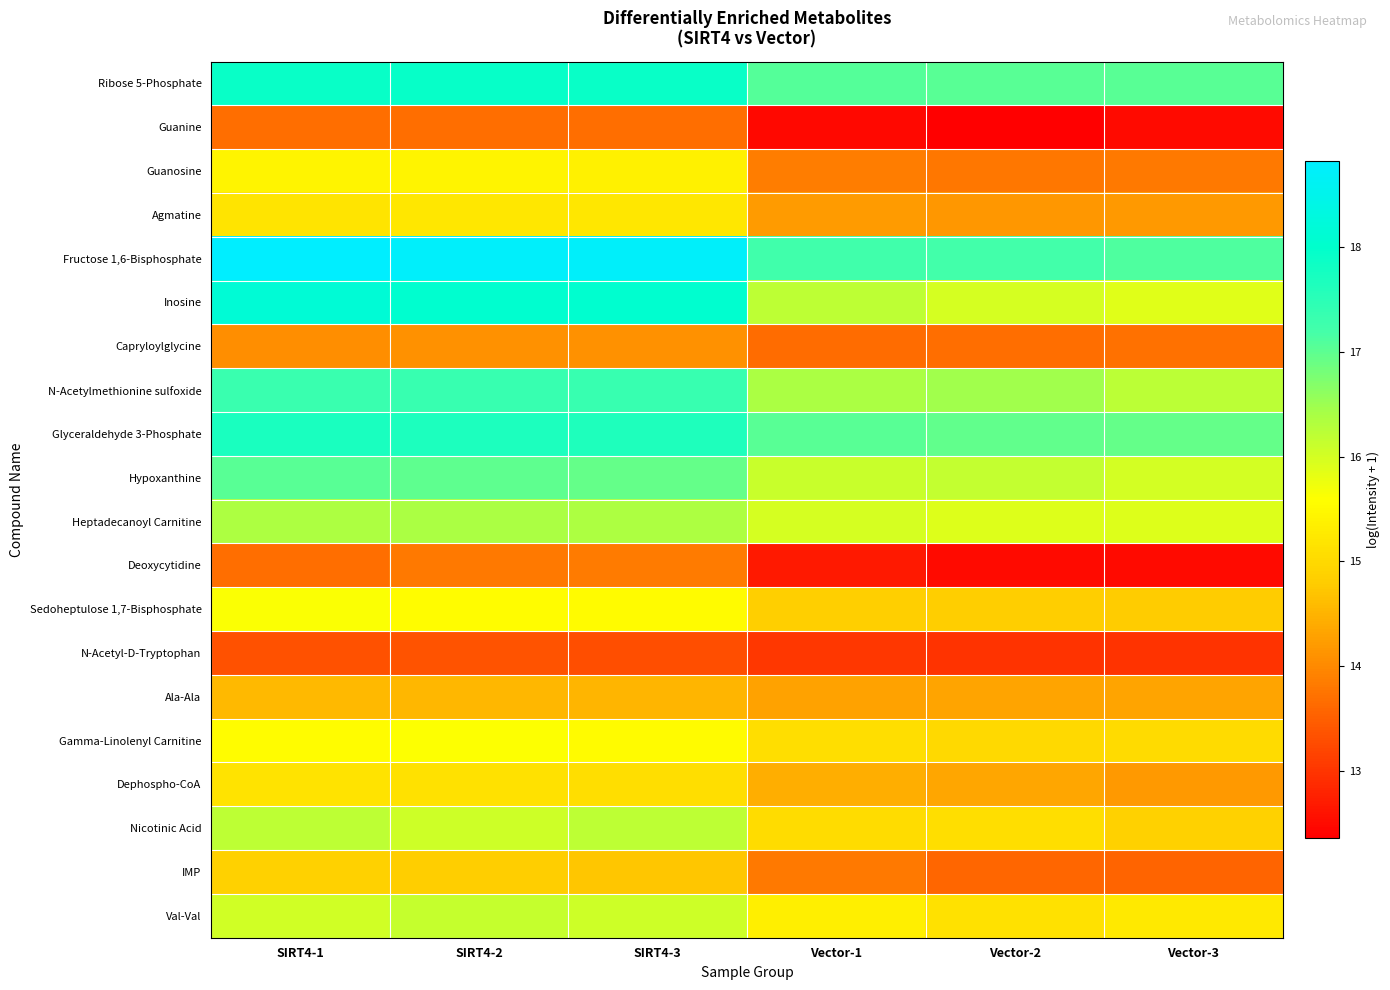

Which series changed the most between SIRT4-1 and SIRT4-2?

Nicotinic Acid